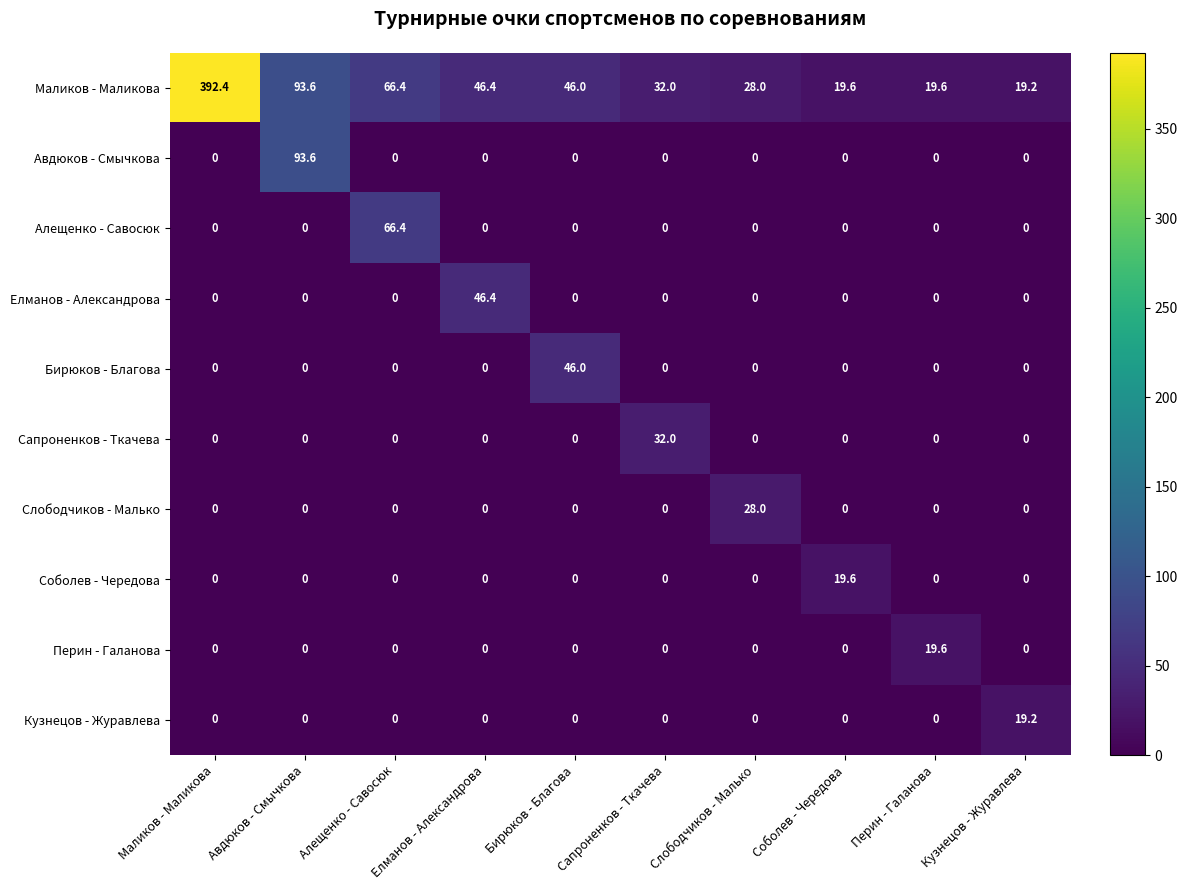

What is the sum of all Алещенко - Савосюк values?

66.4